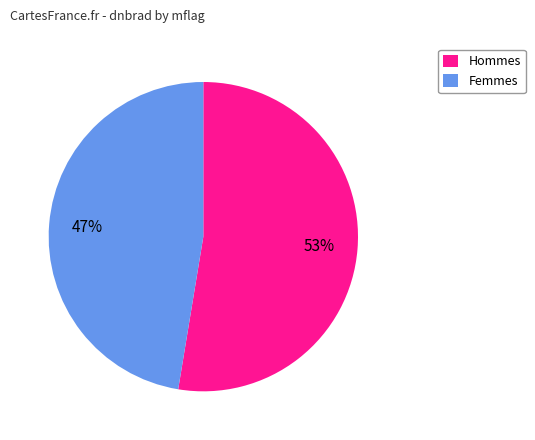

What is the smallest slice in the pie chart?

Femmes